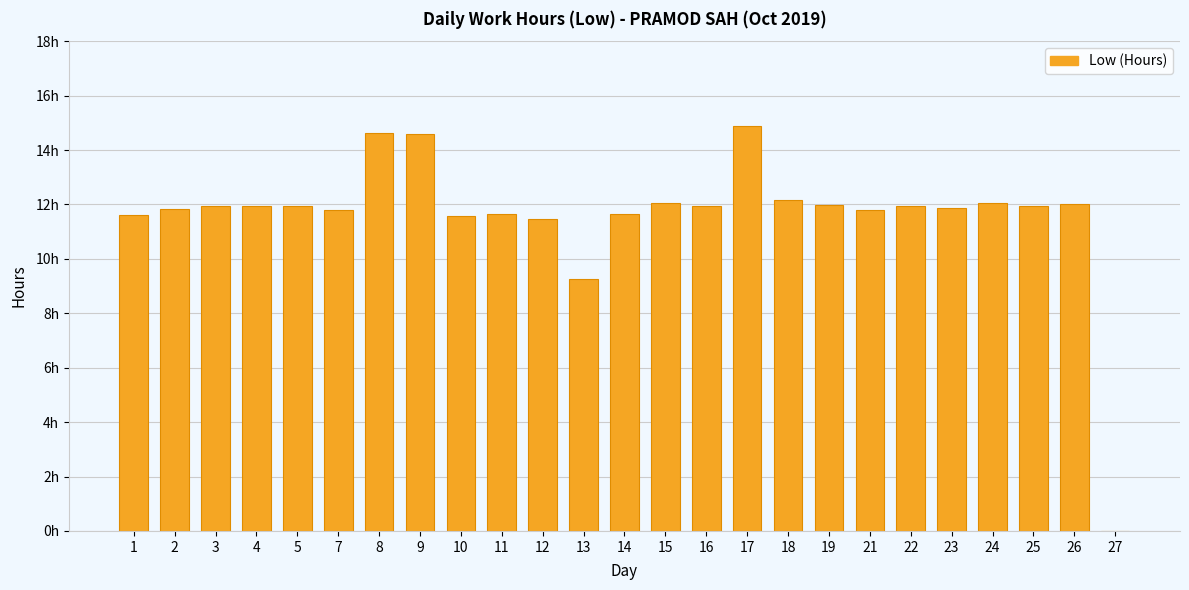

Approximately how many times larger is the value at 10 compared to 2?

1.0